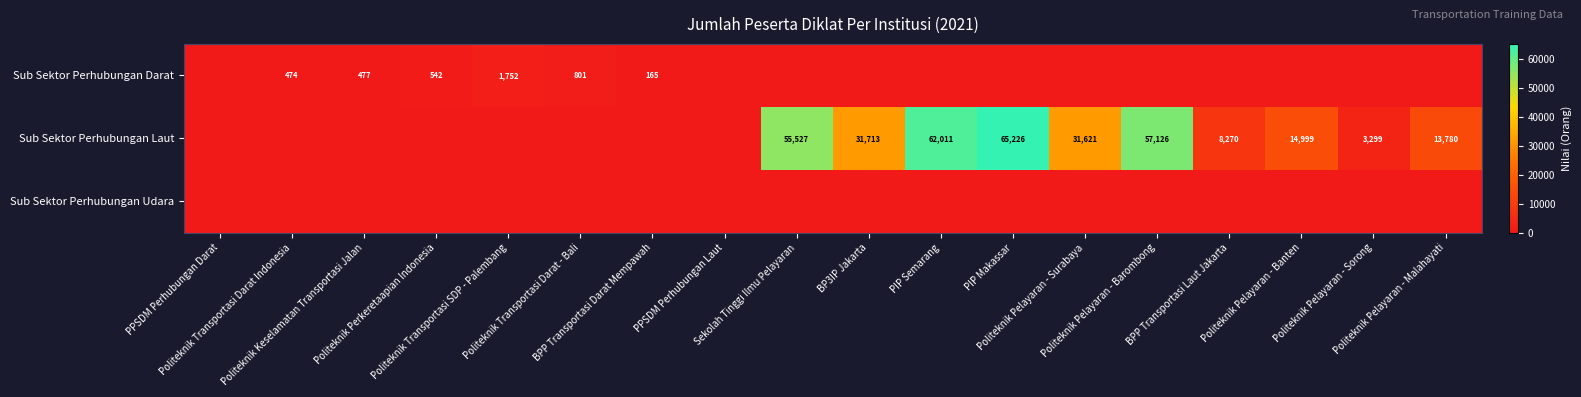

What is the sum of all Sub Sektor Perhubungan Darat values?

4211